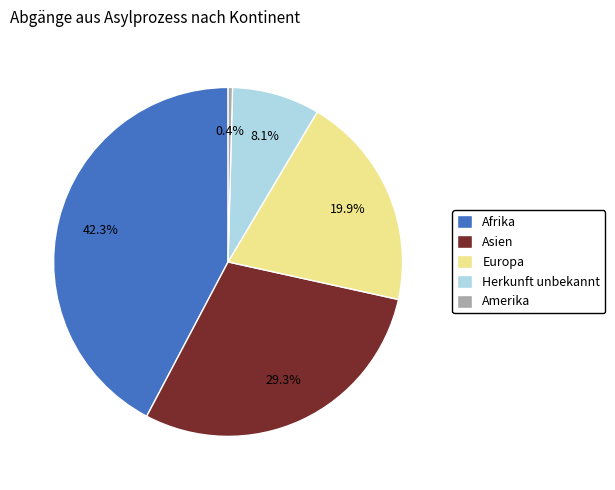

How many segments does this pie chart have?

5